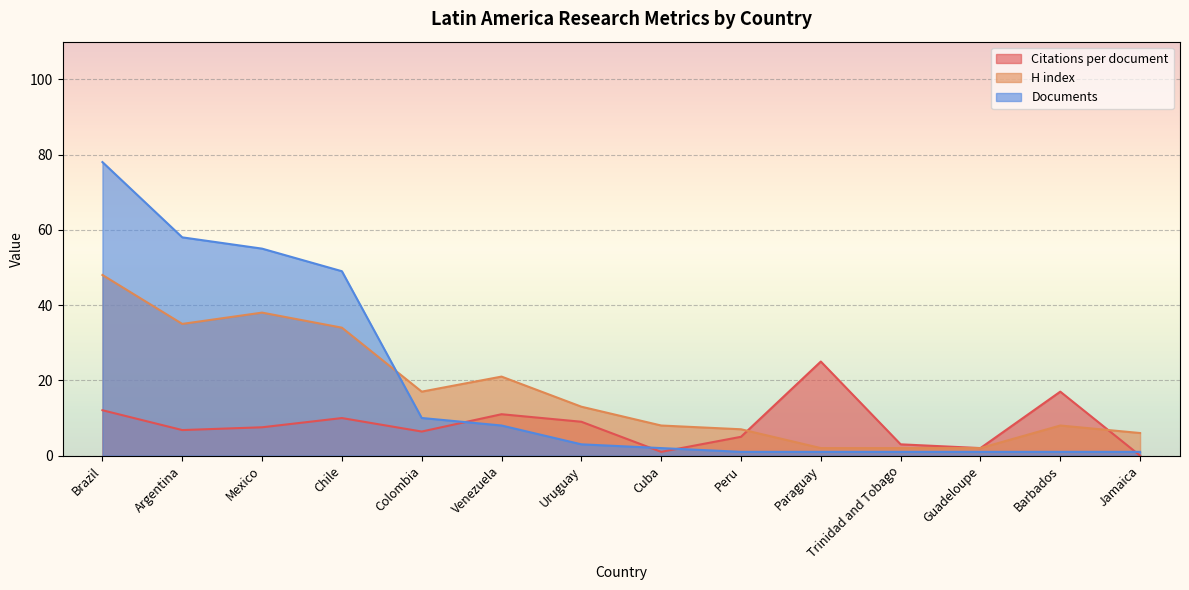

How many times do Citations per document and Documents cross each other?

4